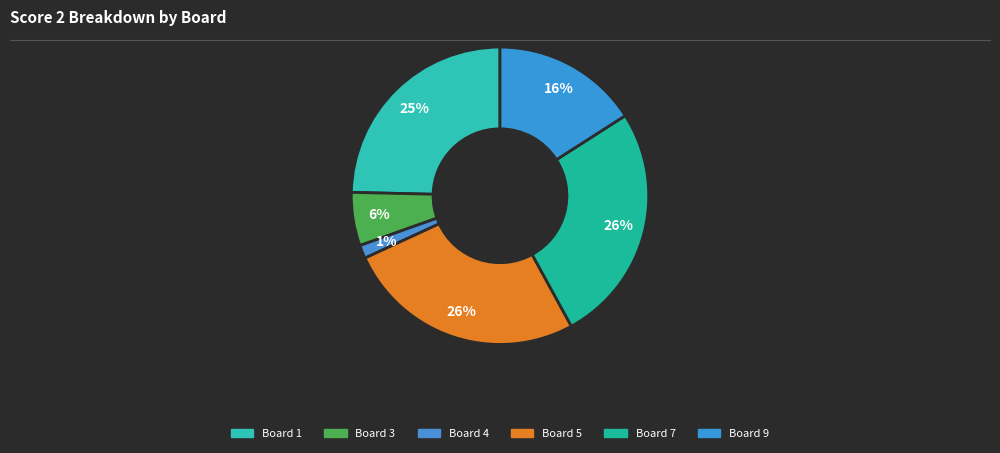

To the nearest percent, what is the difference between the largest and smallest slice percentages?

25%